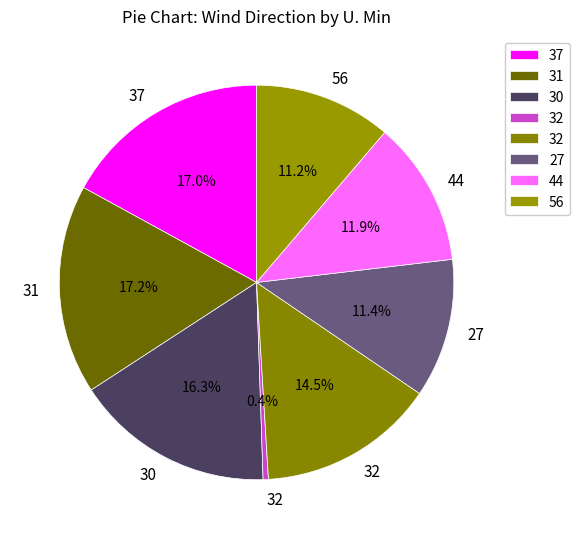

Count the number of slices in the pie.

8